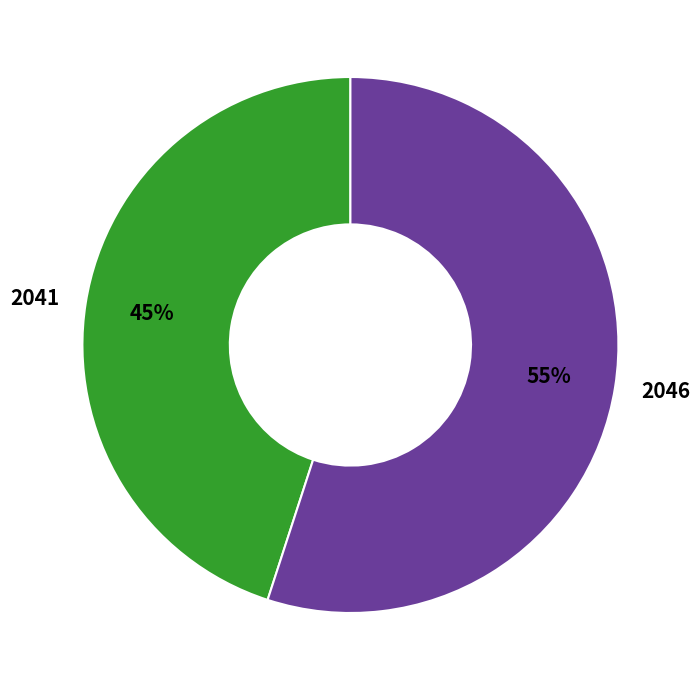

Which category has the smallest portion of the pie?

2041